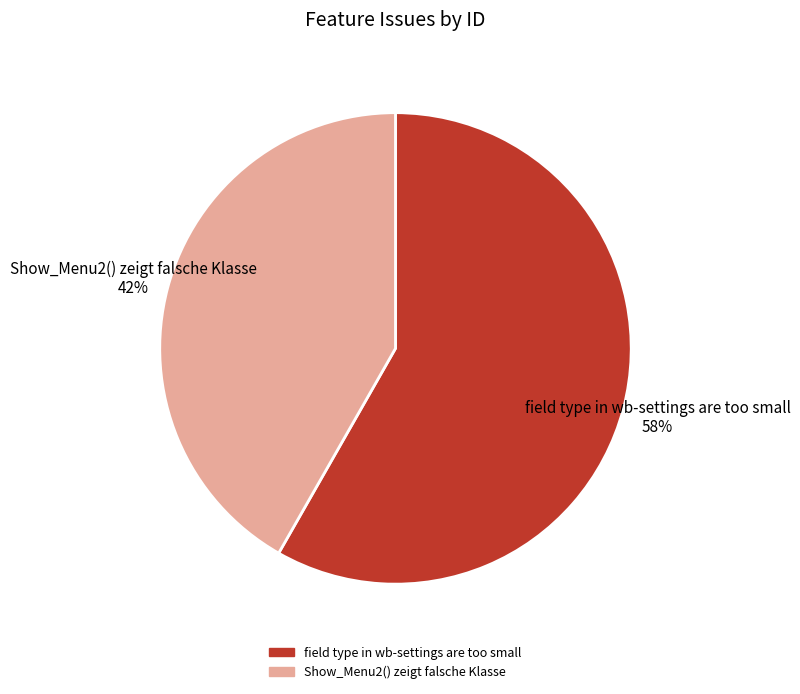

To the nearest percent, what percentage of the pie is Show_Menu2() zeigt falsche Klasse?

42%